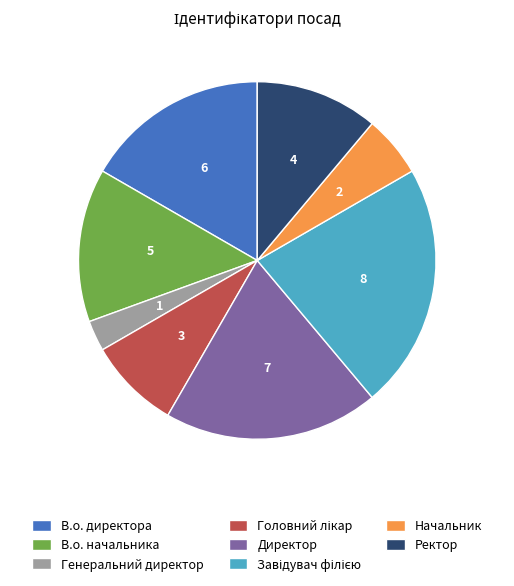

How many slices are in this pie chart?

8